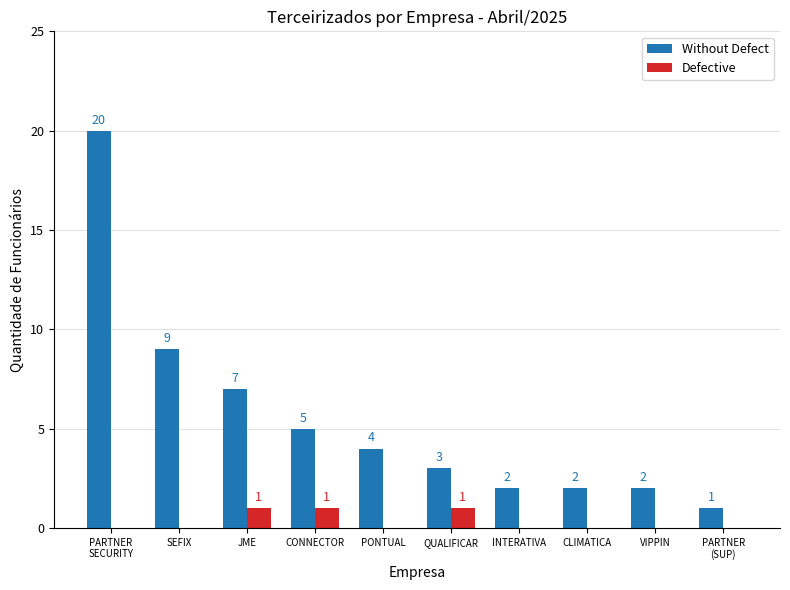

True or false: Without Defect has a value of 6 at SEFIX.

False